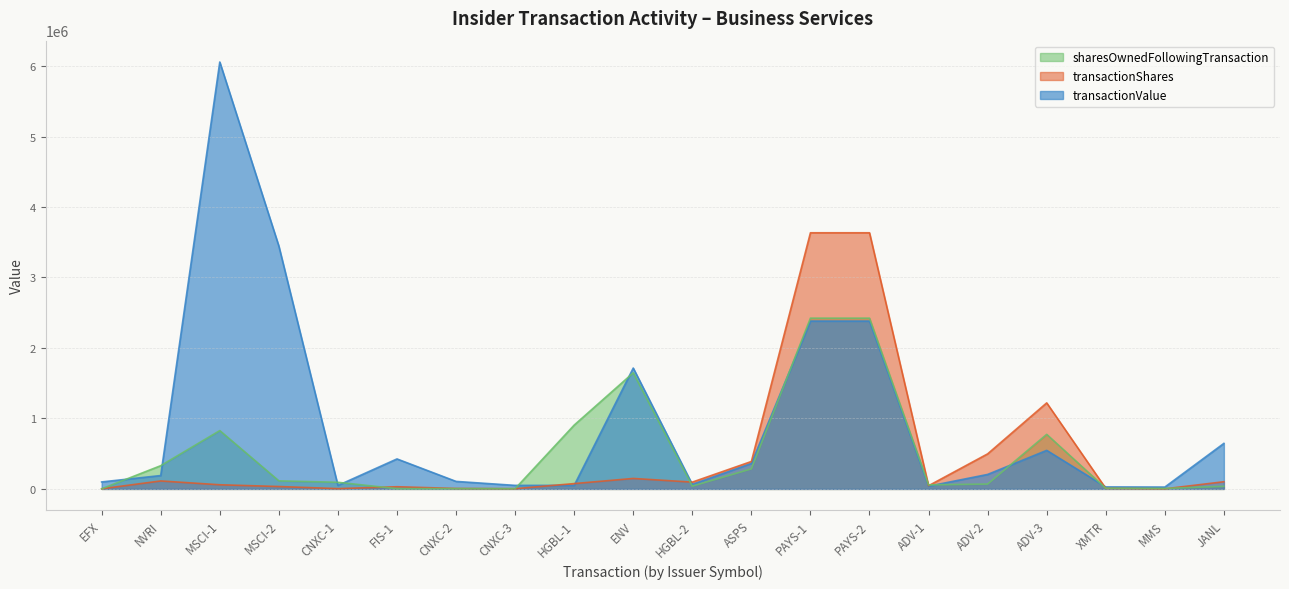

What is the value of the transactionShares point at the 19th from the left?

1428.6